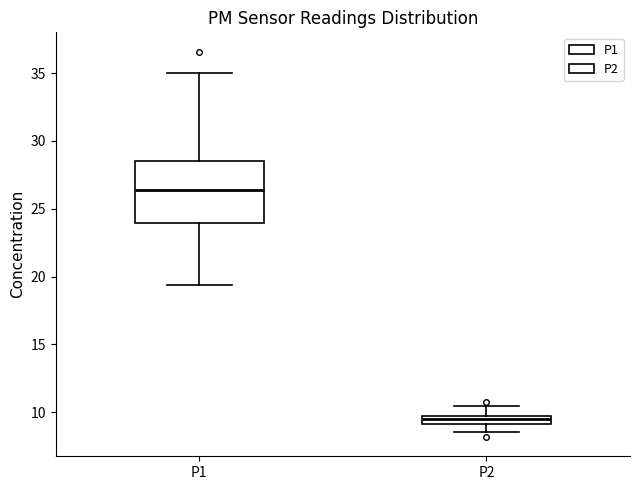

Which box has the highest median line?

P1